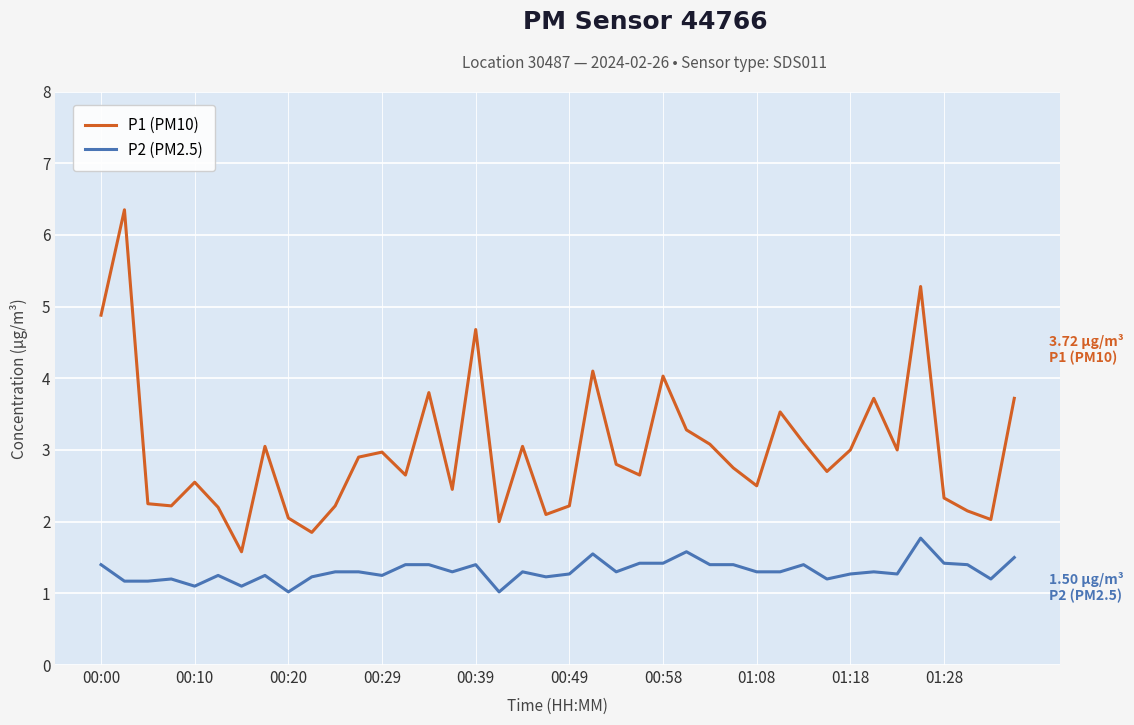

Which series has the largest total across all categories?

P1 (PM10)